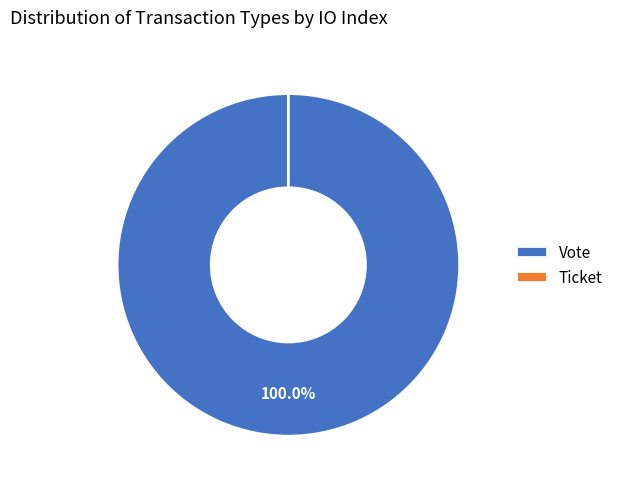

Is the sum of Vote and Ticket greater than half?

Yes